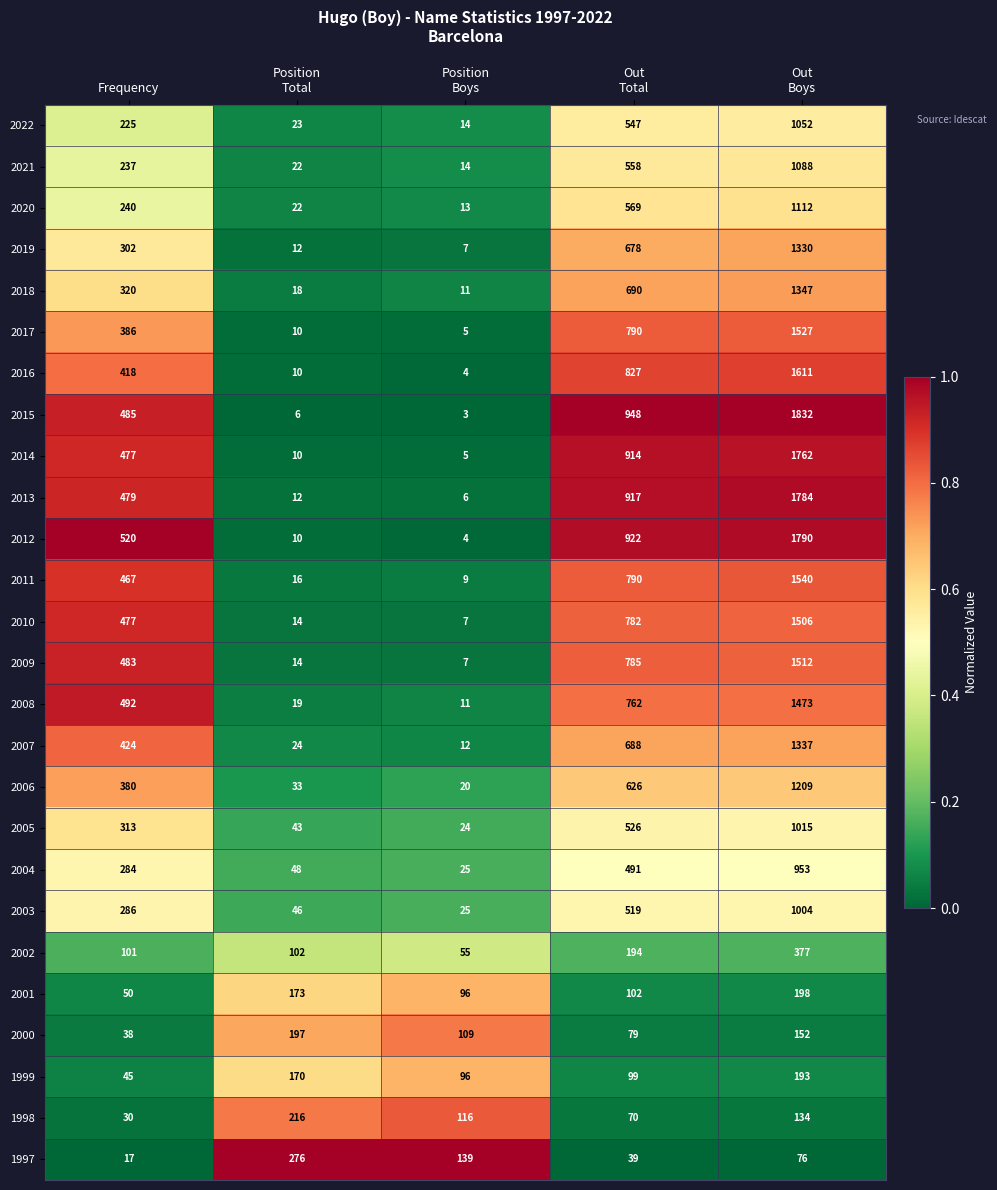

Which series has the largest total across all categories?

2015